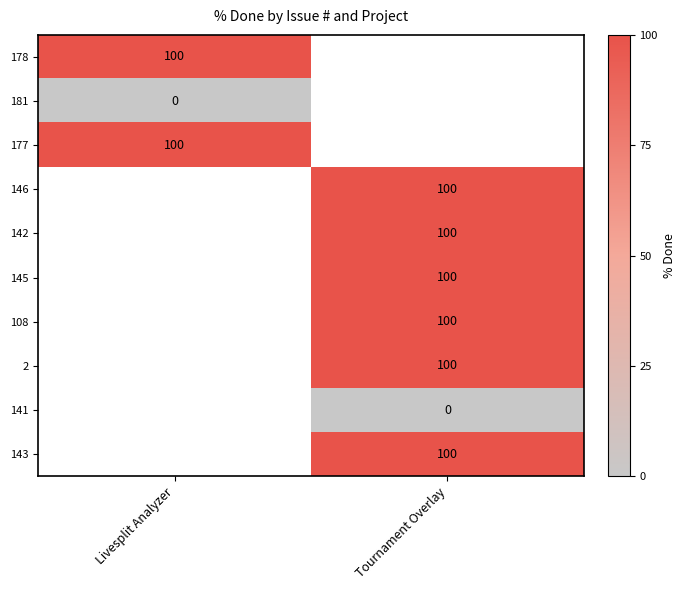

Is it true that 108 equals 59 at Tournament Overlay?

False